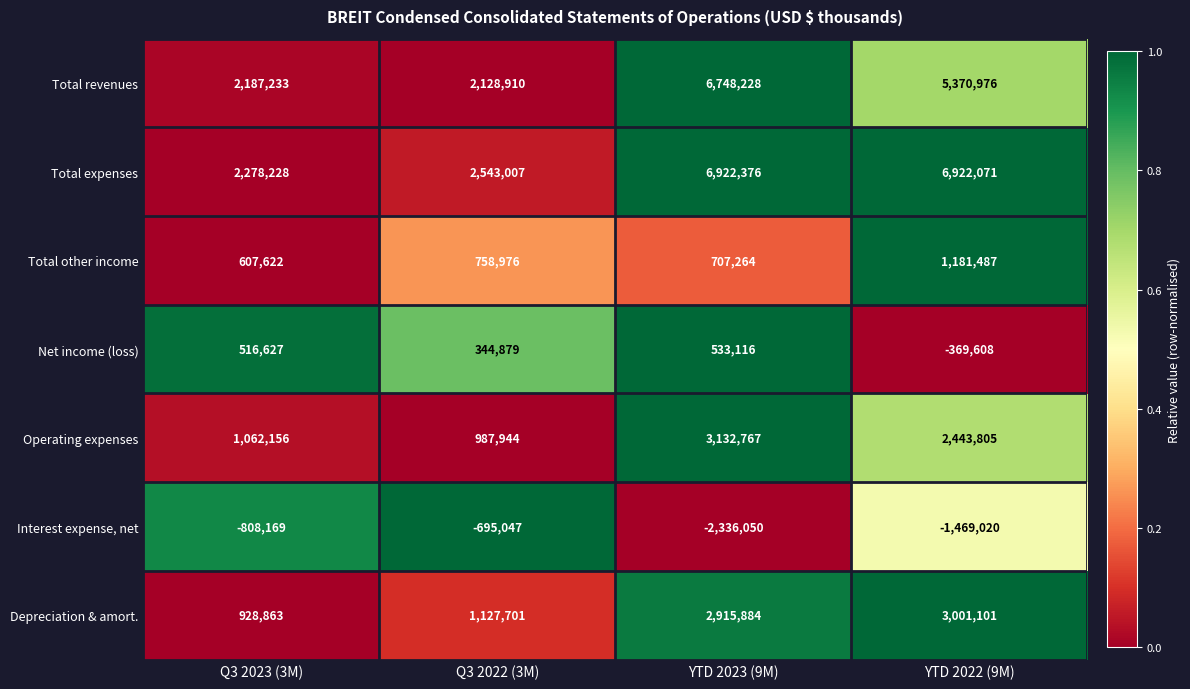

What is the spread (max minus min) of values at Q3 2022 (3M)?

3238054